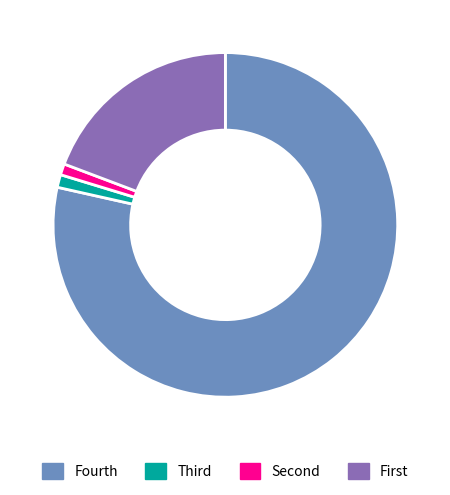

True or false: Fourth accounts for 79% of the total.

True